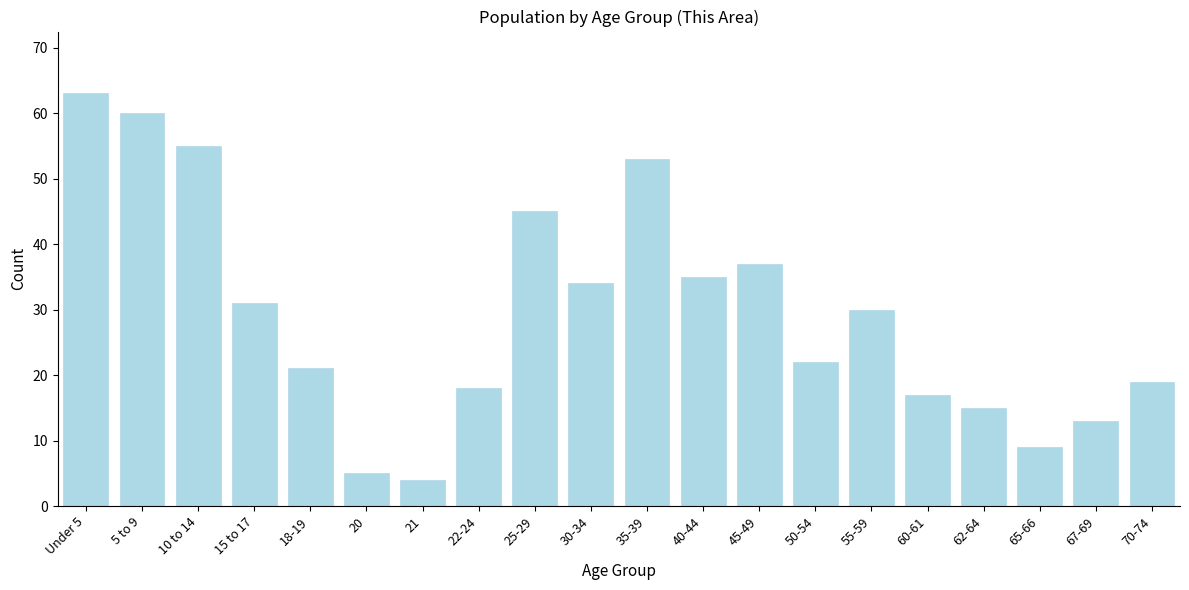

Reading left to right, what are all the values shown in this chart?

63	60	55	31	21	5	4	18	45	34	53	35	37	22	30	17	15	9	13	19